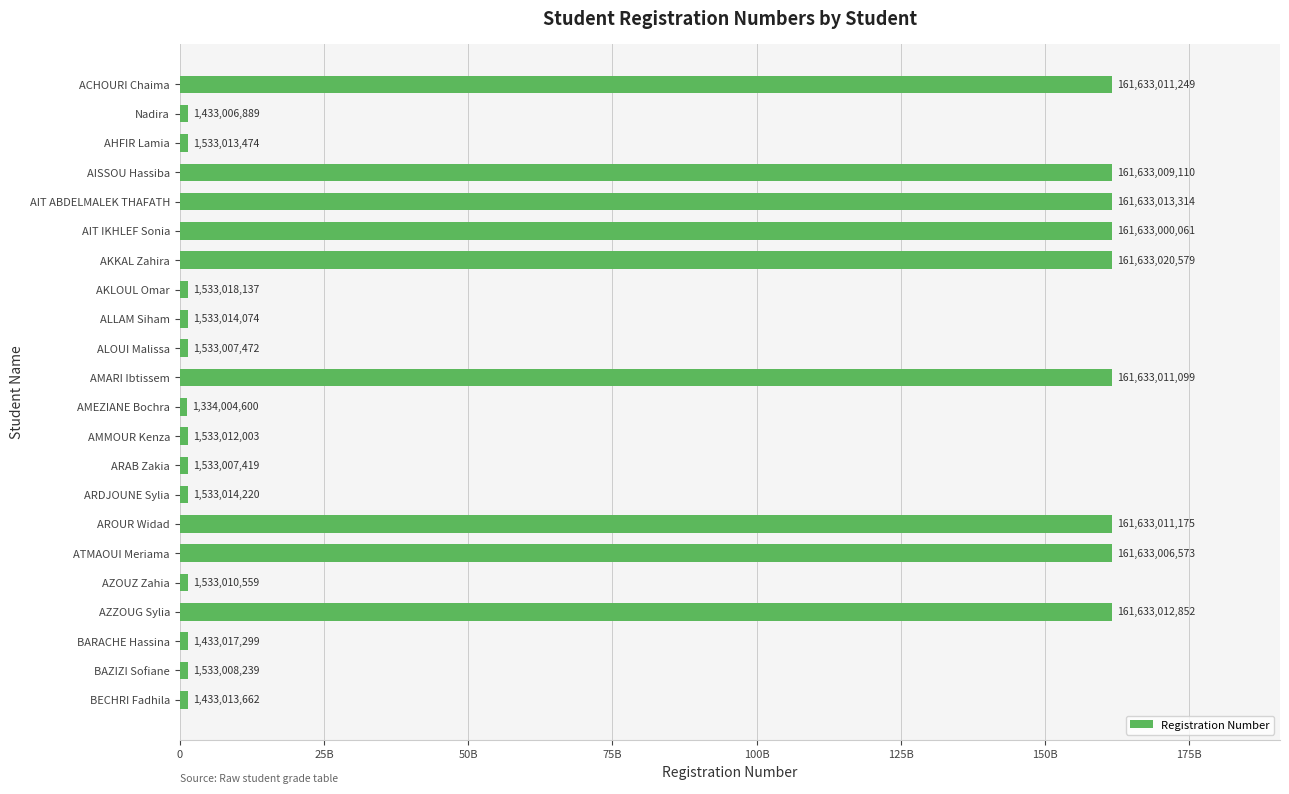

What is the maximum value shown in the chart?

161633020579